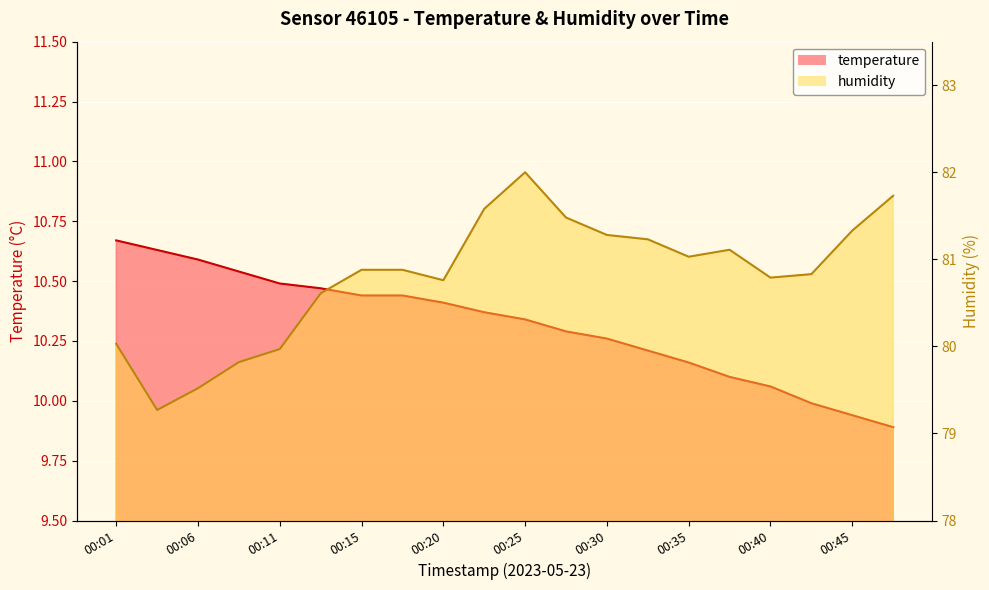

True or false: temperature has a value of 17.2 at 00:45.

False